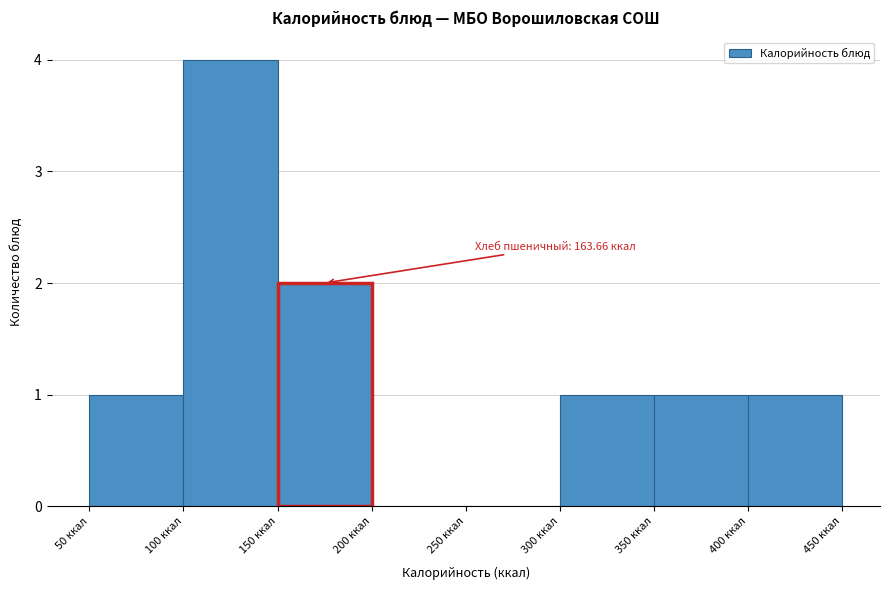

Which range on the x-axis has the tallest bar?

100 to 150